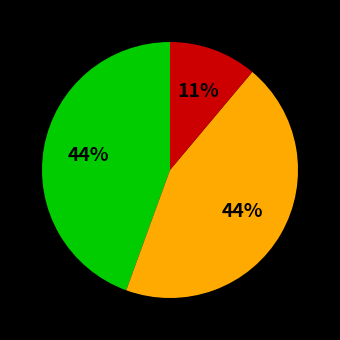

Is there a majority slice in this chart?

No